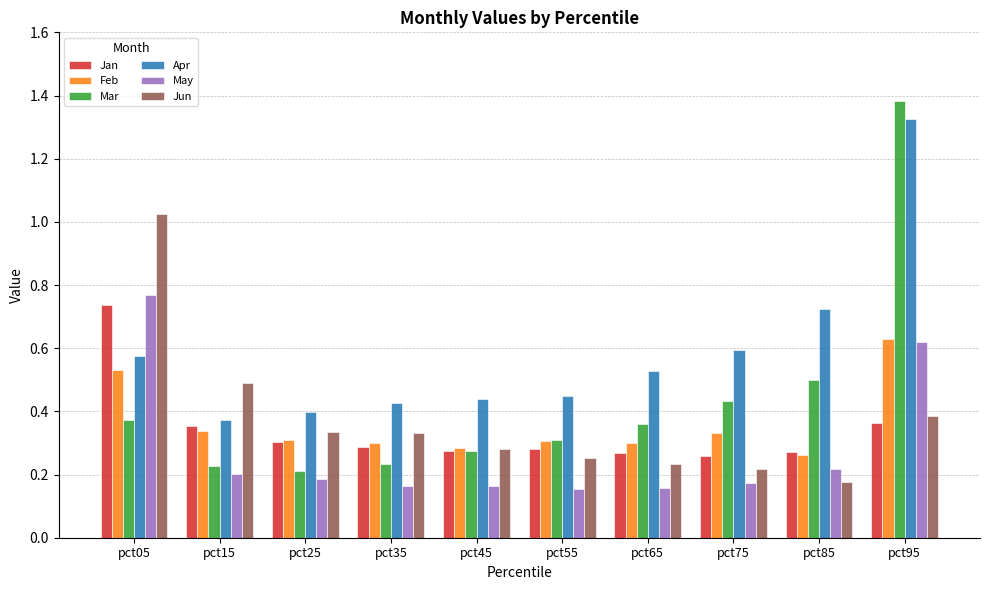

Is it true that Mar equals 0.7 at pct85?

False